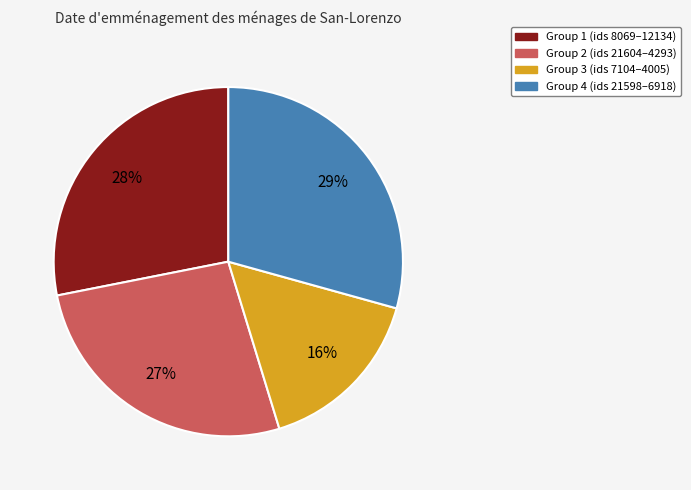

Approximately how many times larger is the value at Group 4 (ids 21598–6918) compared to Group 1 (ids 8069–12134)?

1.0